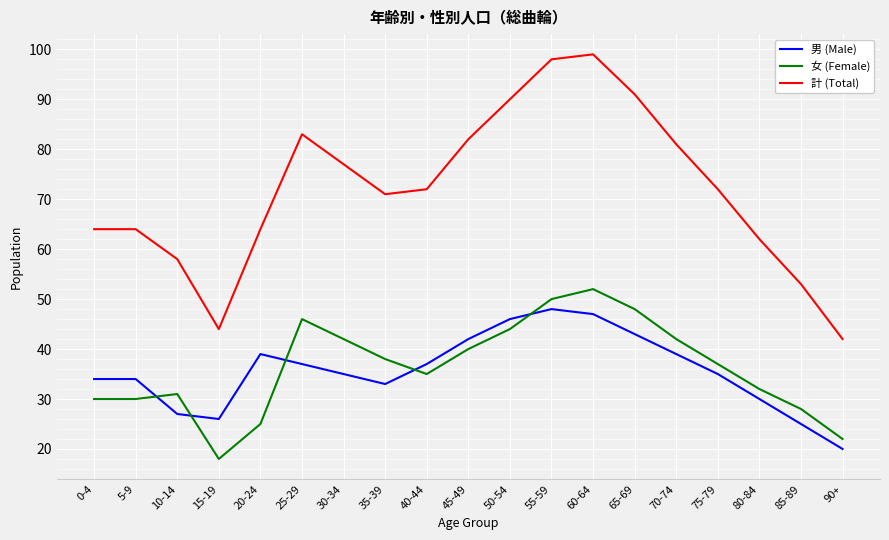

Which series has the widest spread of values?

計 (Total)